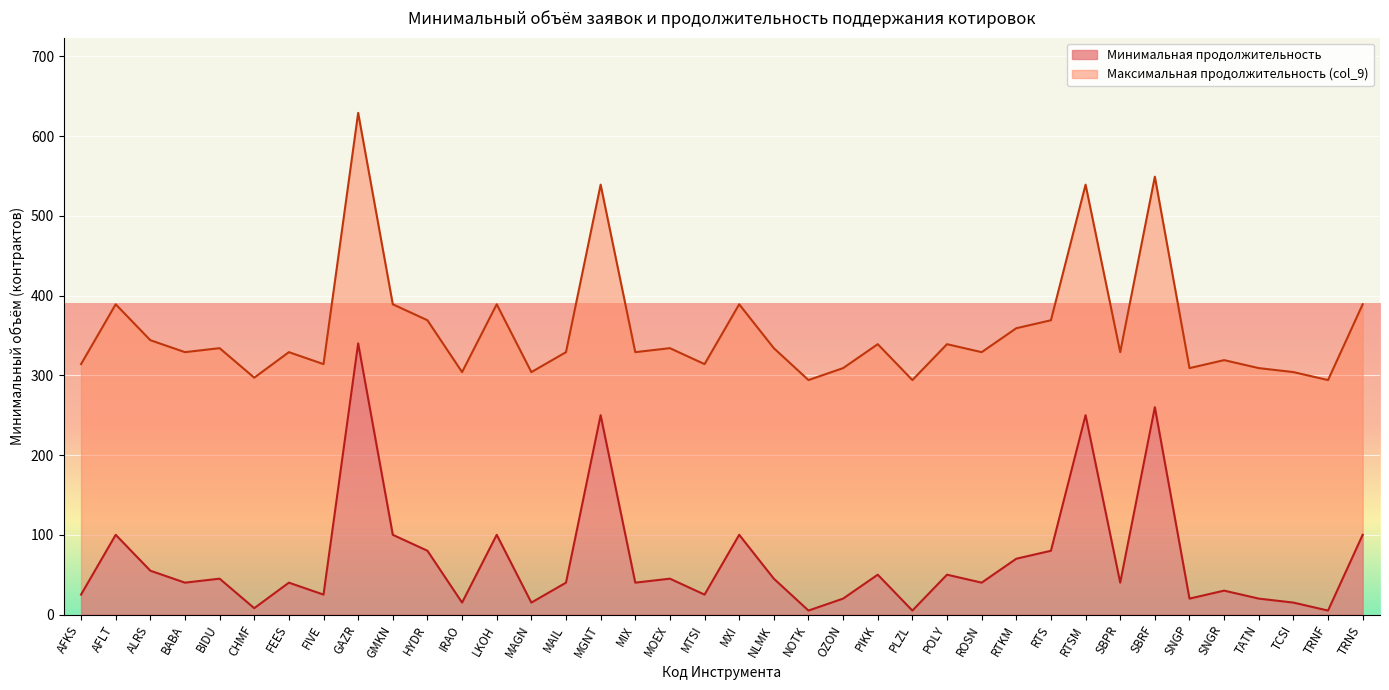

What is the minimum value shown in the chart?

5